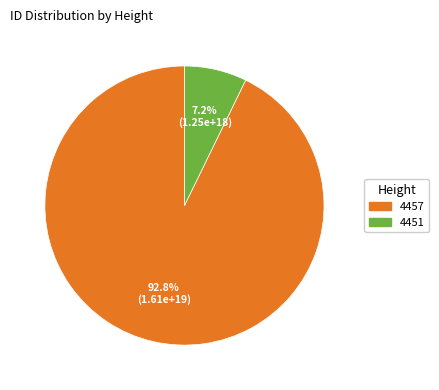

To the nearest percent, what portion does 4457 represent?

93%